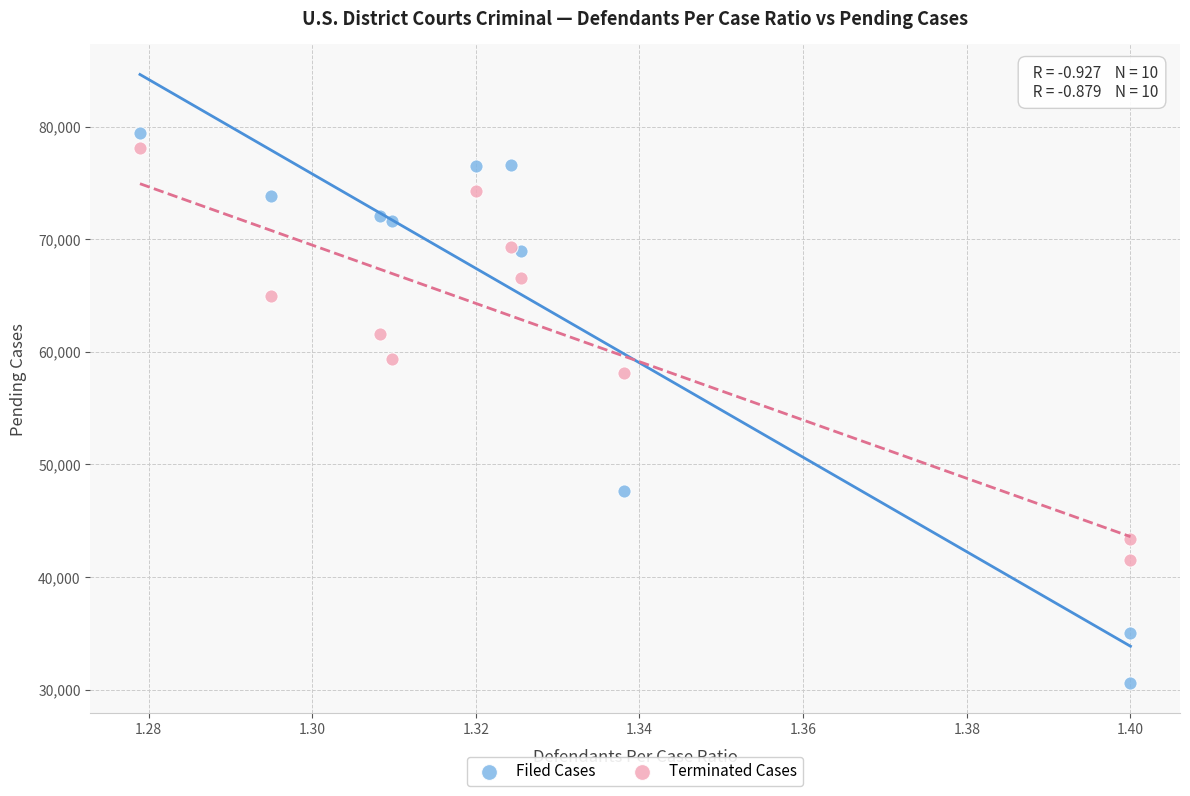

In the Filed Cases series, what Y value is closest to 55008?

47609